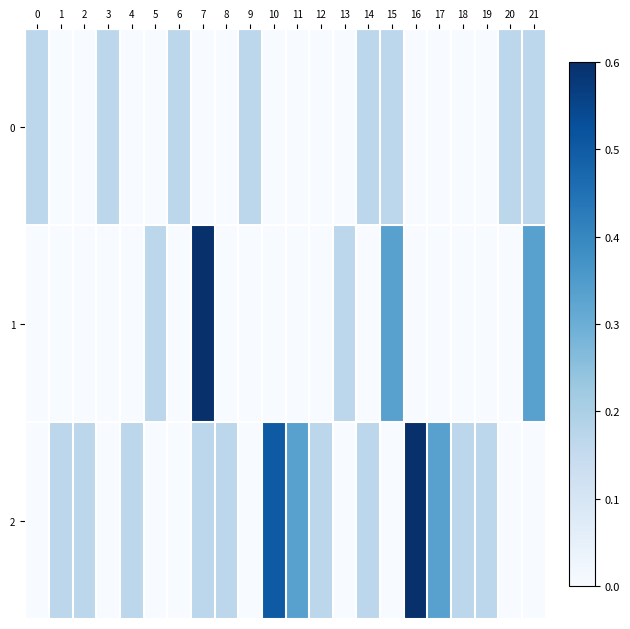

Which series has the largest range (max minus min)?

row_2